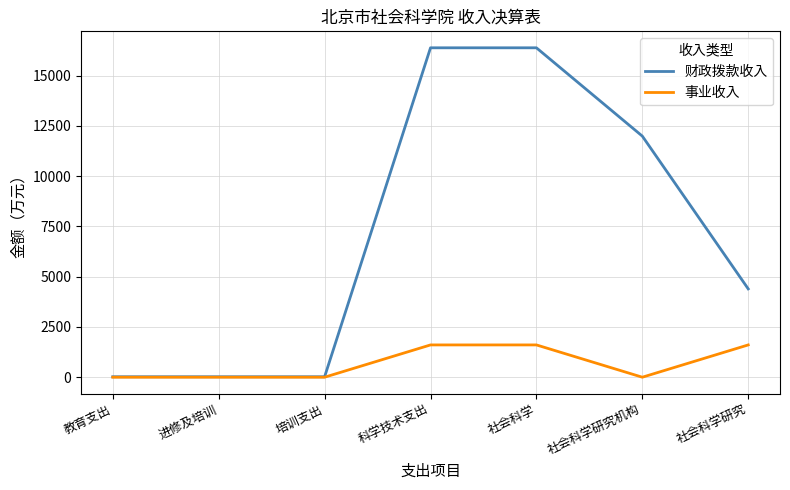

Which series has the largest range (max minus min)?

财政拨款收入